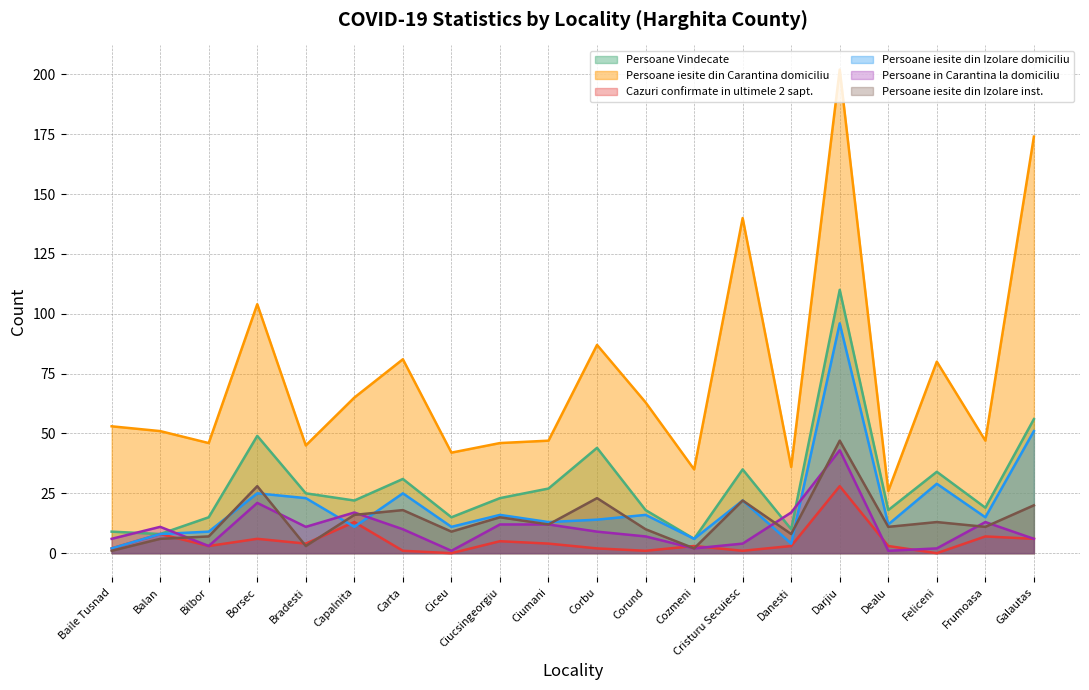

Reading right to left, list all the values displayed in this chart.

Persoane Vindecate: Galautas=56	Frumoasa=19	Feliceni=34	Dealu=18	Darjiu=110	Danesti=10	Cristuru Secuiesc=35	Cozmeni=6	Corund=18	Corbu=44	Ciumani=27	Ciucsingeorgiu=23	Ciceu=15	Carta=31	Capalnita=22	Bradesti=25	Borsec=49	Bilbor=15	Balan=8	Baile Tusnad=9
Persoane iesite din Carantina domiciliu: Galautas=174	Frumoasa=47	Feliceni=80	Dealu=26	Darjiu=202	Danesti=36	Cristuru Secuiesc=140	Cozmeni=35	Corund=63	Corbu=87	Ciumani=47	Ciucsingeorgiu=46	Ciceu=42	Carta=81	Capalnita=65	Bradesti=45	Borsec=104	Bilbor=46	Balan=51	Baile Tusnad=53
Cazuri confirmate in ultimele 2 sapt.: Galautas=6	Frumoasa=7	Feliceni=0	Dealu=3	Darjiu=28	Danesti=3	Cristuru Secuiesc=1	Cozmeni=3	Corund=1	Corbu=2	Ciumani=4	Ciucsingeorgiu=5	Ciceu=0	Carta=1	Capalnita=13	Bradesti=4	Borsec=6	Bilbor=3	Balan=8	Baile Tusnad=2
Persoane iesite din Izolare domiciliu: Galautas=51	Frumoasa=15	Feliceni=29	Dealu=12	Darjiu=96	Danesti=4	Cristuru Secuiesc=22	Cozmeni=6	Corund=16	Corbu=14	Ciumani=13	Ciucsingeorgiu=16	Ciceu=11	Carta=25	Capalnita=11	Bradesti=23	Borsec=25	Bilbor=9	Balan=8	Baile Tusnad=2
Persoane in Carantina la domiciliu: Galautas=6	Frumoasa=13	Feliceni=2	Dealu=1	Darjiu=43	Danesti=17	Cristuru Secuiesc=4	Cozmeni=2	Corund=7	Corbu=9	Ciumani=12	Ciucsingeorgiu=12	Ciceu=1	Carta=10	Capalnita=17	Bradesti=11	Borsec=21	Bilbor=3	Balan=11	Baile Tusnad=6
Persoane iesite din Izolare inst.: Galautas=20	Frumoasa=11	Feliceni=13	Dealu=11	Darjiu=47	Danesti=8	Cristuru Secuiesc=22	Cozmeni=2	Corund=10	Corbu=23	Ciumani=12	Ciucsingeorgiu=15	Ciceu=9	Carta=18	Capalnita=16	Bradesti=3	Borsec=28	Bilbor=7	Balan=6	Baile Tusnad=1